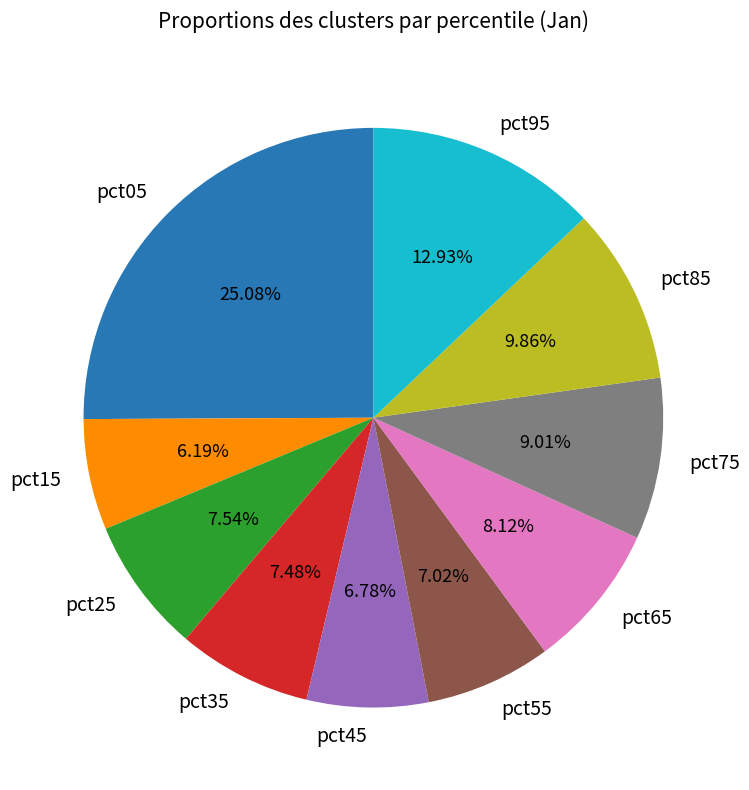

Count the number of slices in the pie.

10